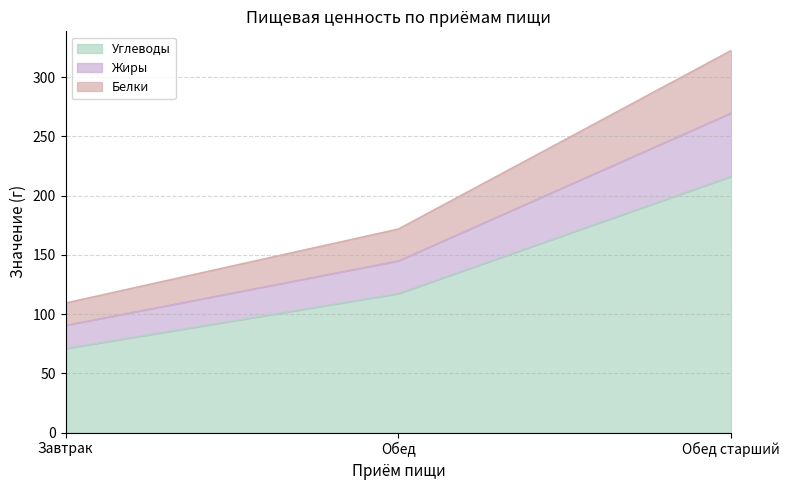

The value of Углеводы at Завтрак is 104.3. True or false?

False